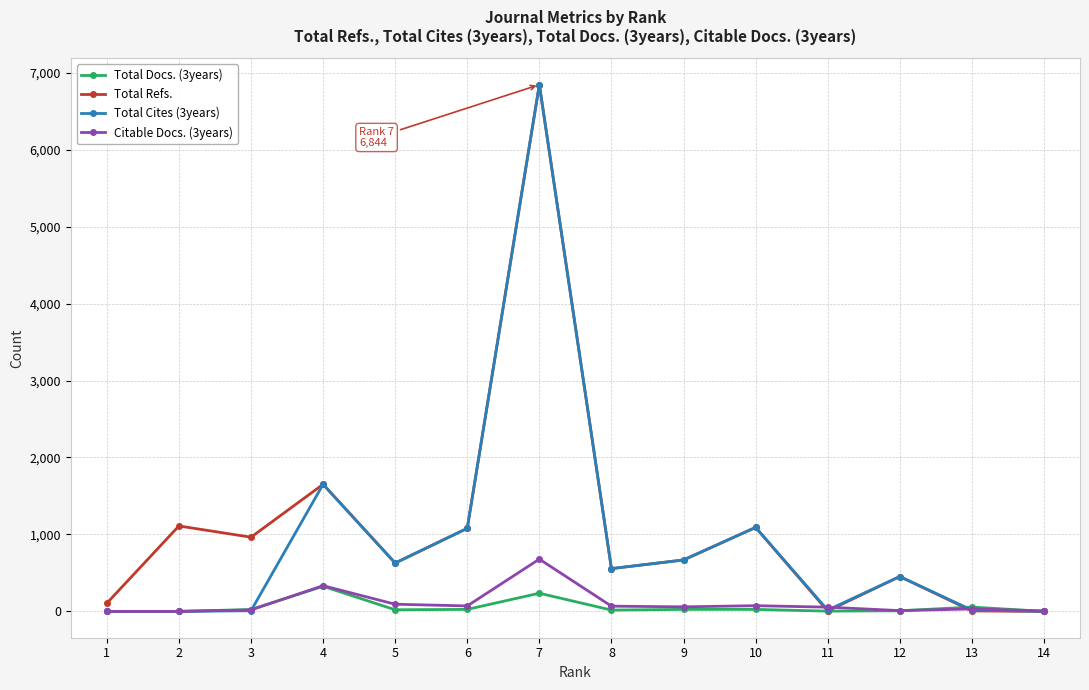

At which category is the sum across all series the highest?

7